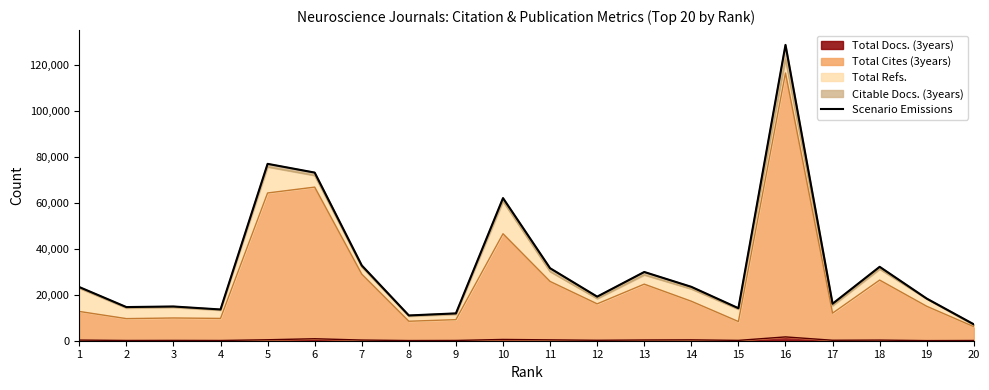

At which category does the data reach its first local peak?

3